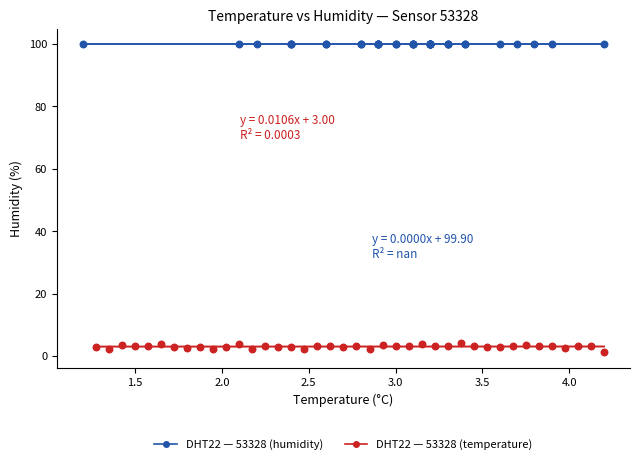

Which series contains the highest Y value?

DHT22 — 53328 (humidity)